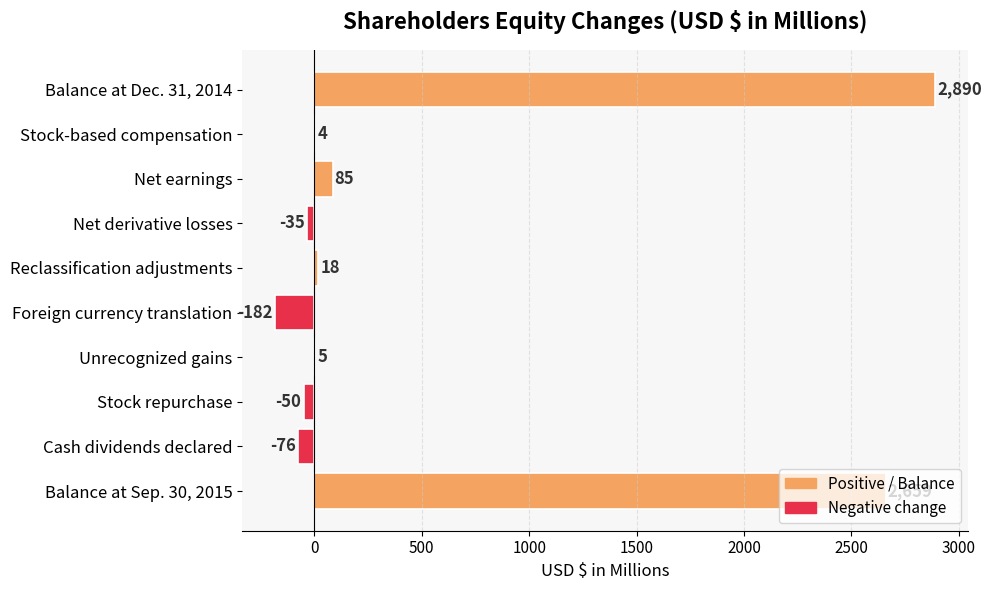

What is the sum of the values at Net earnings and Stock repurchase?

35